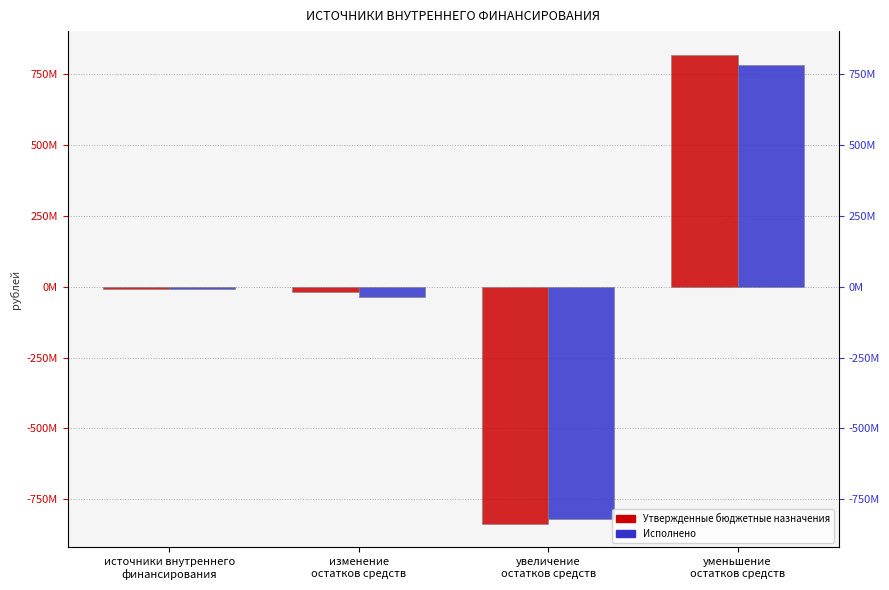

True or false: Утвержденные бюджетные назначения has a value of -13100506.8 at источники внутреннего
финансирования.

False